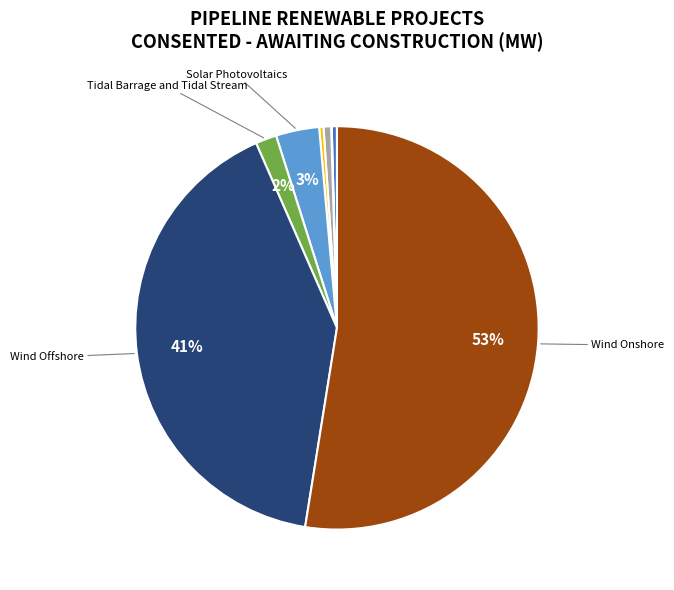

Is there any slice that represents more than half of the pie?

Yes